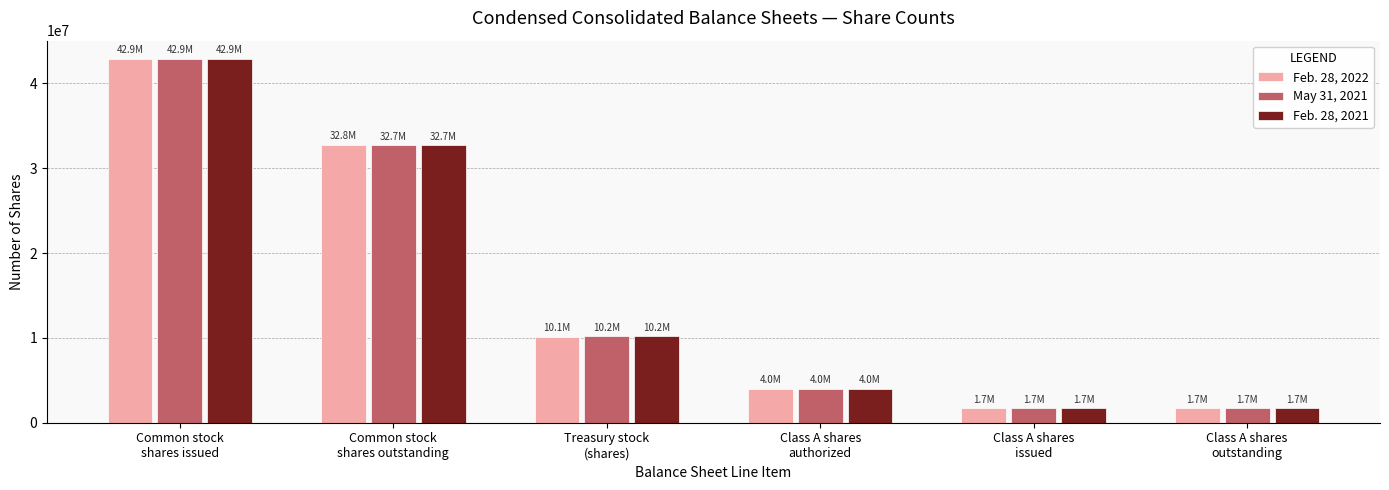

What is the sum of all Feb. 28, 2022 values?

93200000